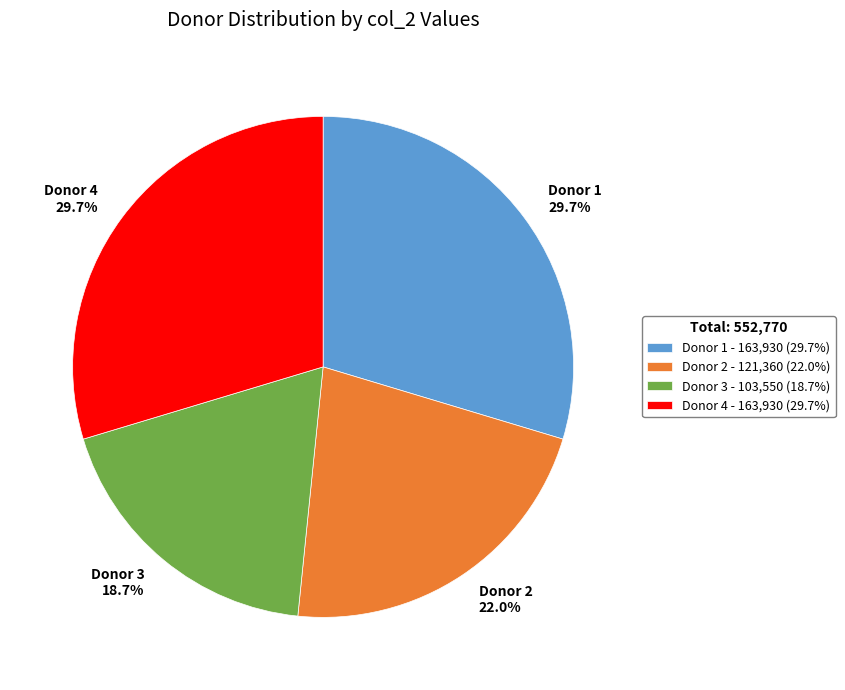

Which category has the smallest portion of the pie?

Donor 3